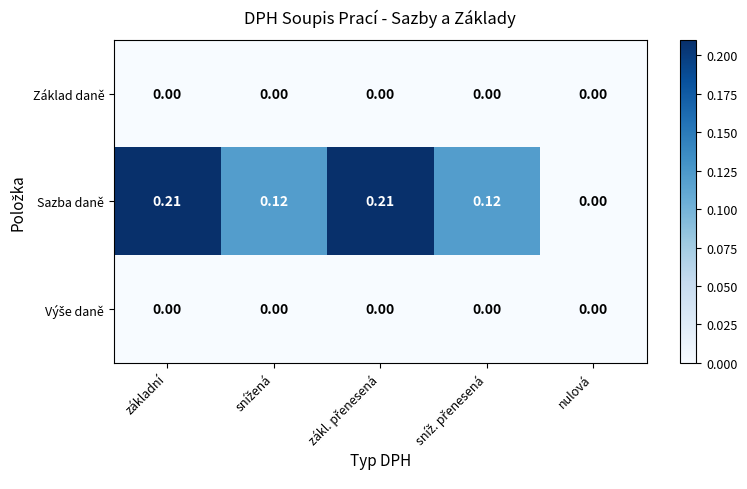

Which series has the widest spread of values?

Sazba daně